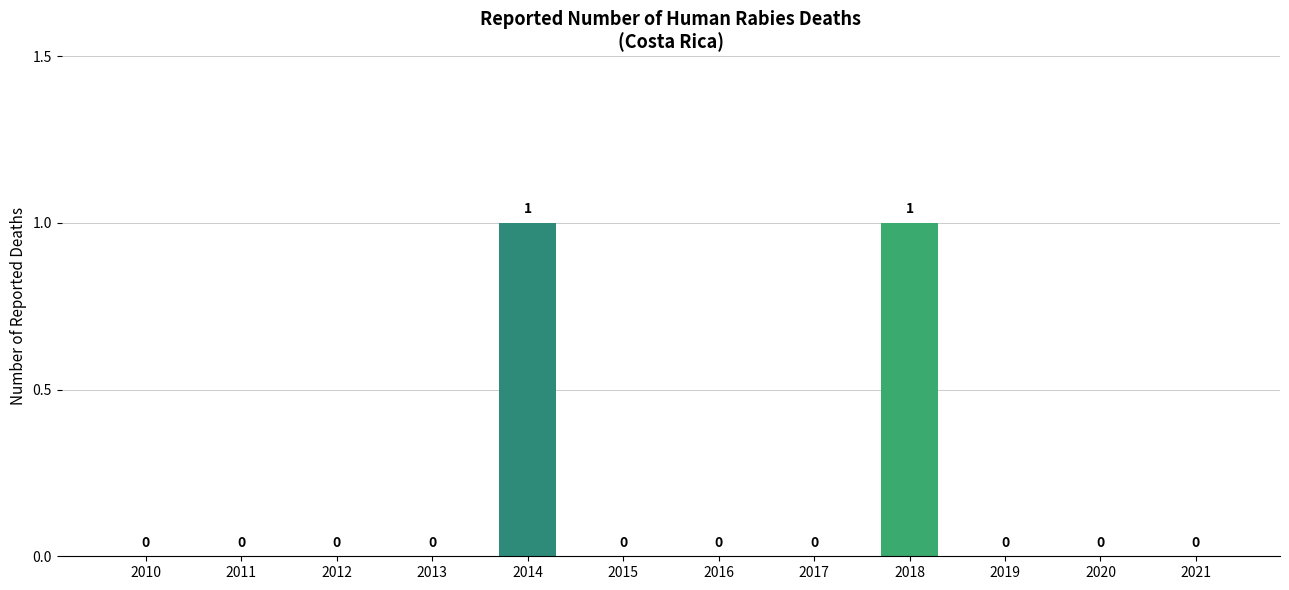

The value at 2011 is 1. True or false?

False